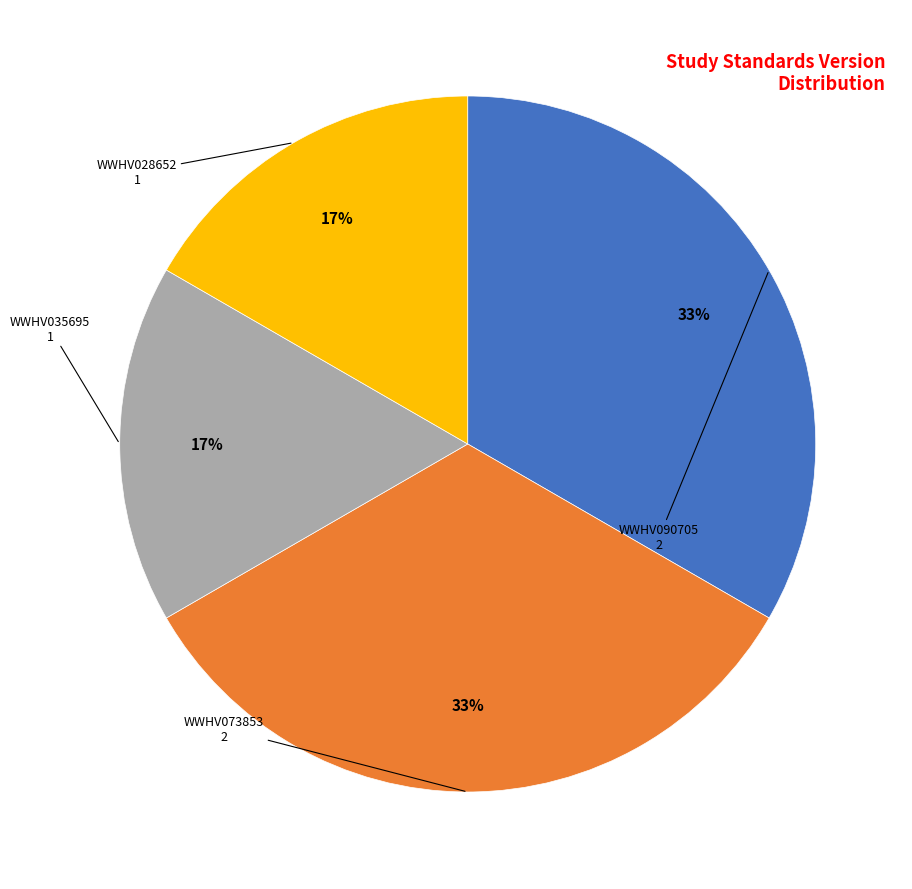

How many slices are in this pie chart?

4